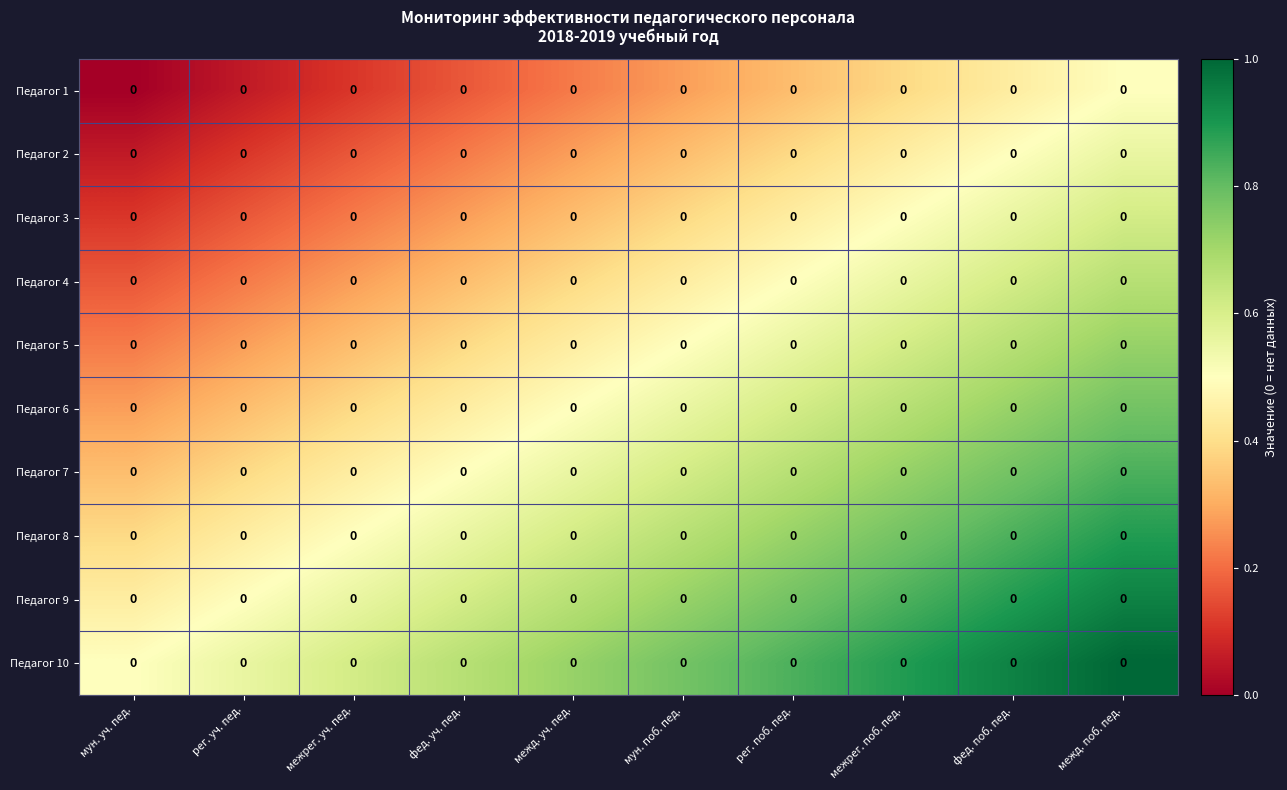

Count the Педагог 2 values in the range 0 to 1.

10